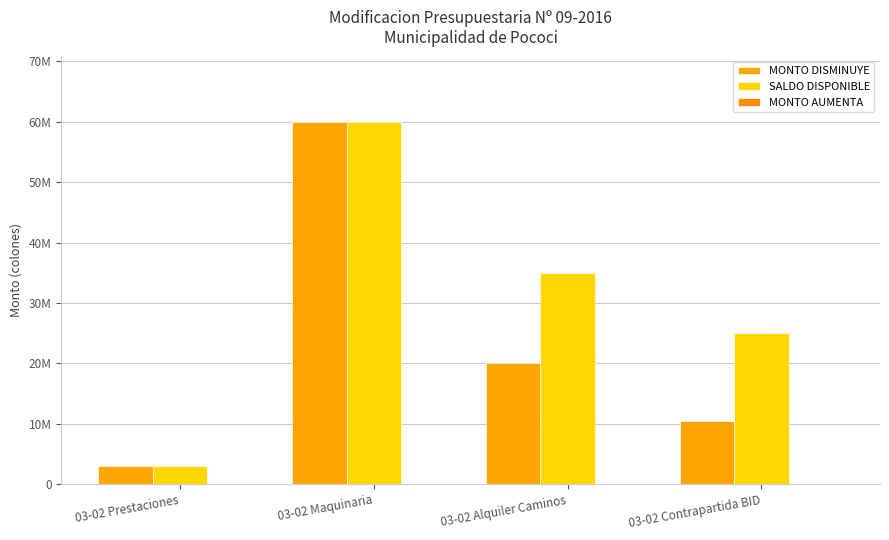

Between 03-02 Prestaciones and 03-02 Maquinaria, which series saw the biggest shift?

MONTO DISMINUYE